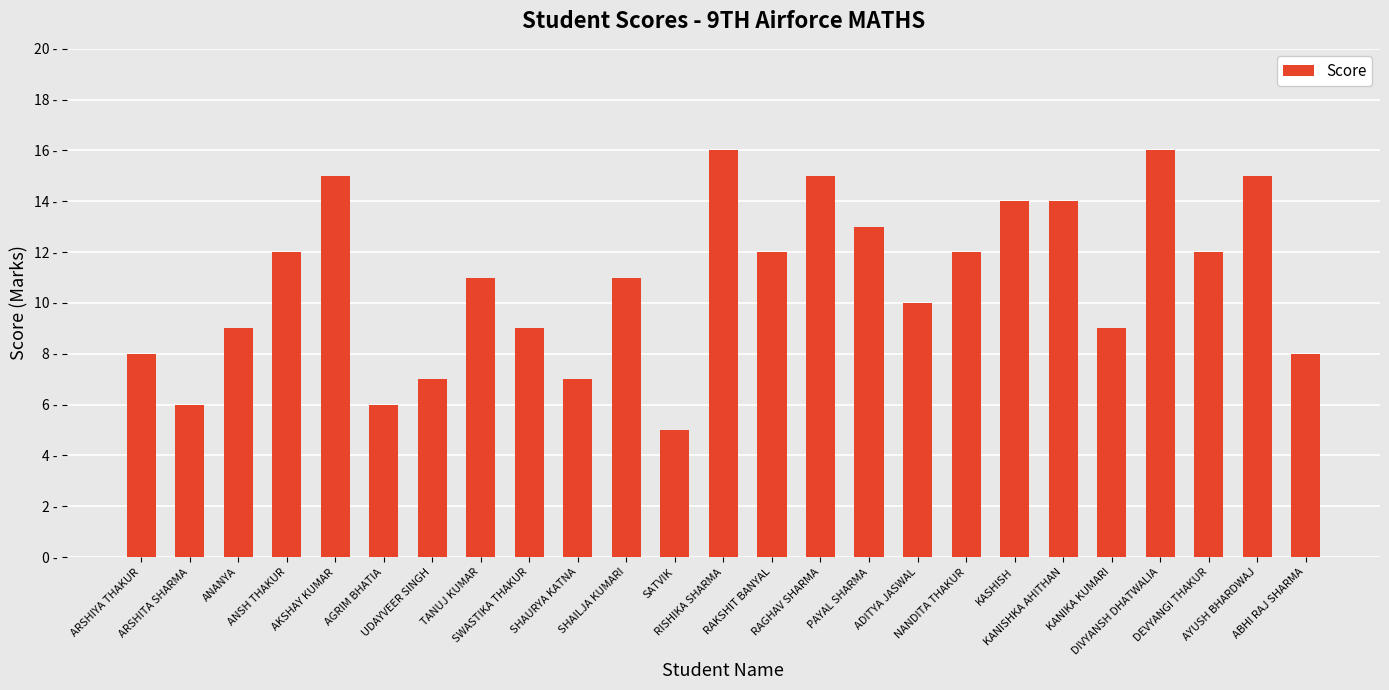

Is it true that the value at SHAURYA KATNA is 4?

False